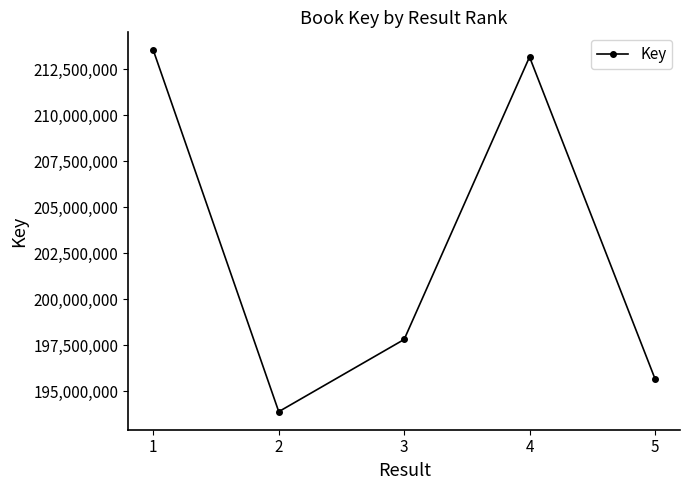

What is the value of the 5th point from the left?

195695120